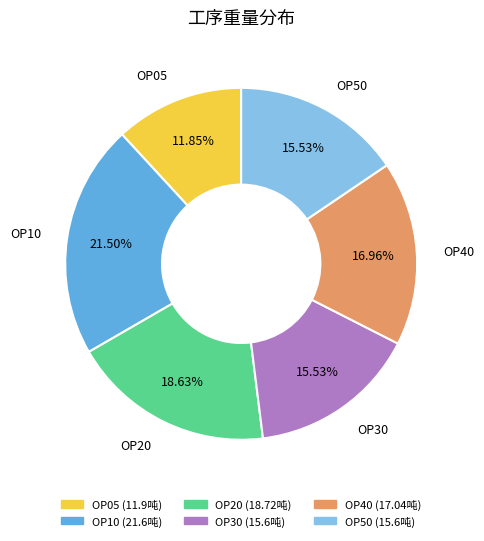

How many slices are in this pie chart?

6